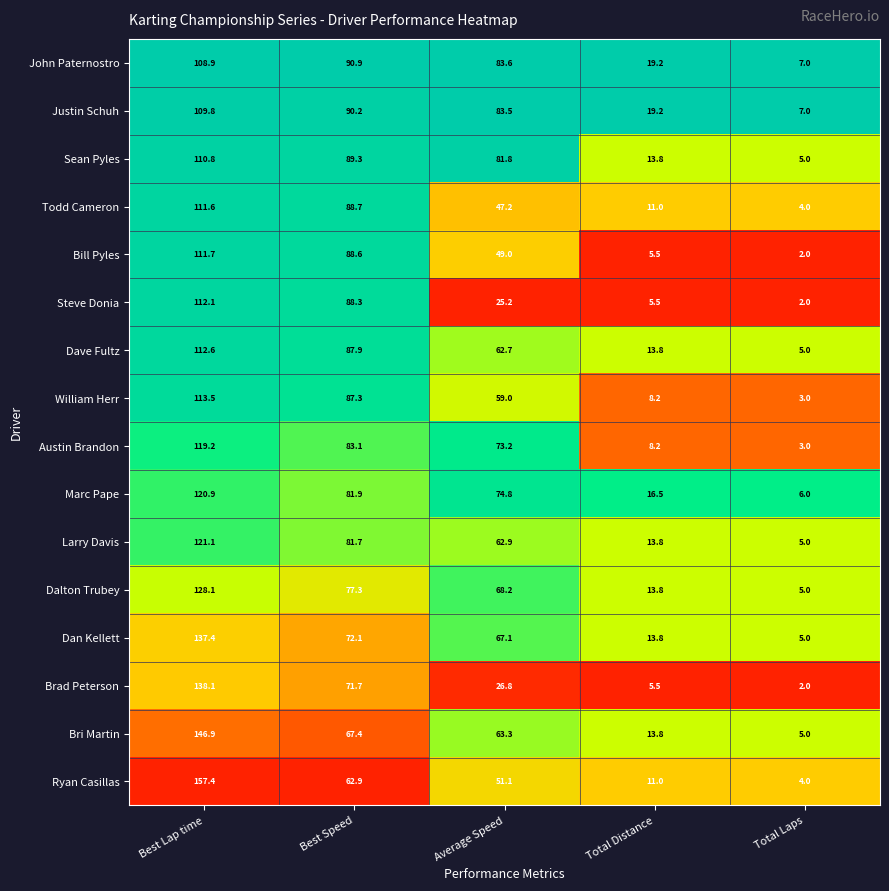

What is the average value of the Dave Fultz series?

56.4